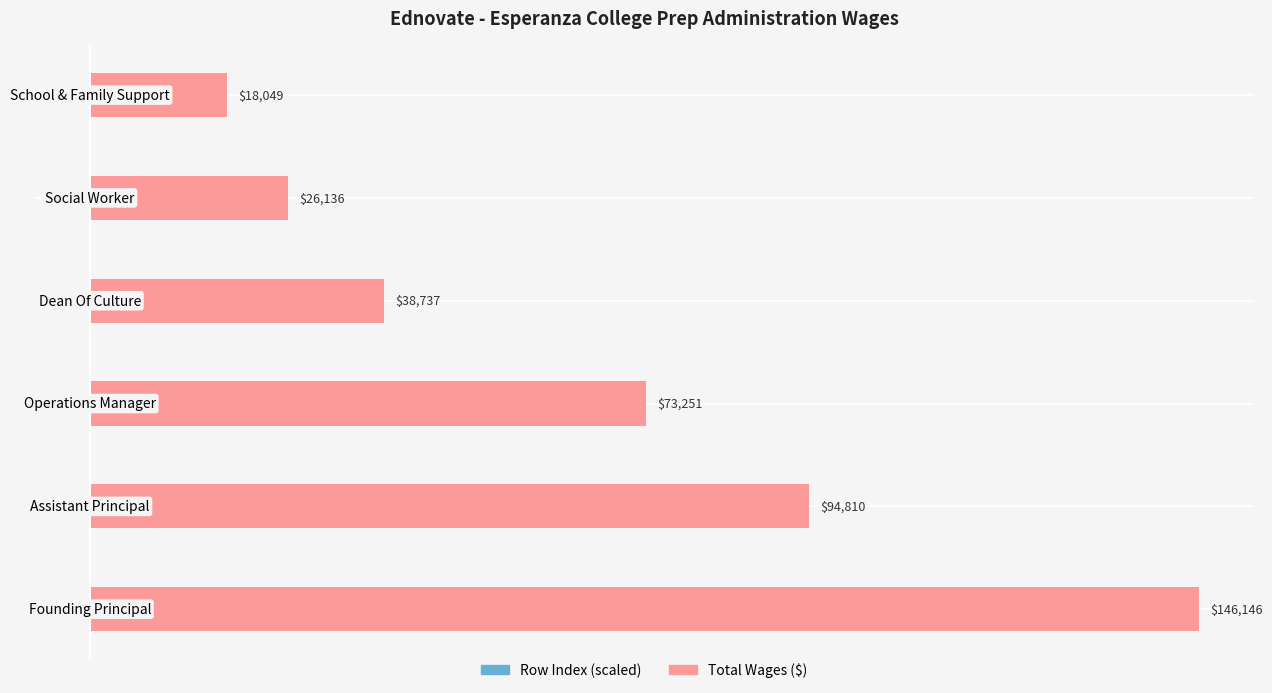

True or false: Row Index has a value of -3.9 at 1.

True